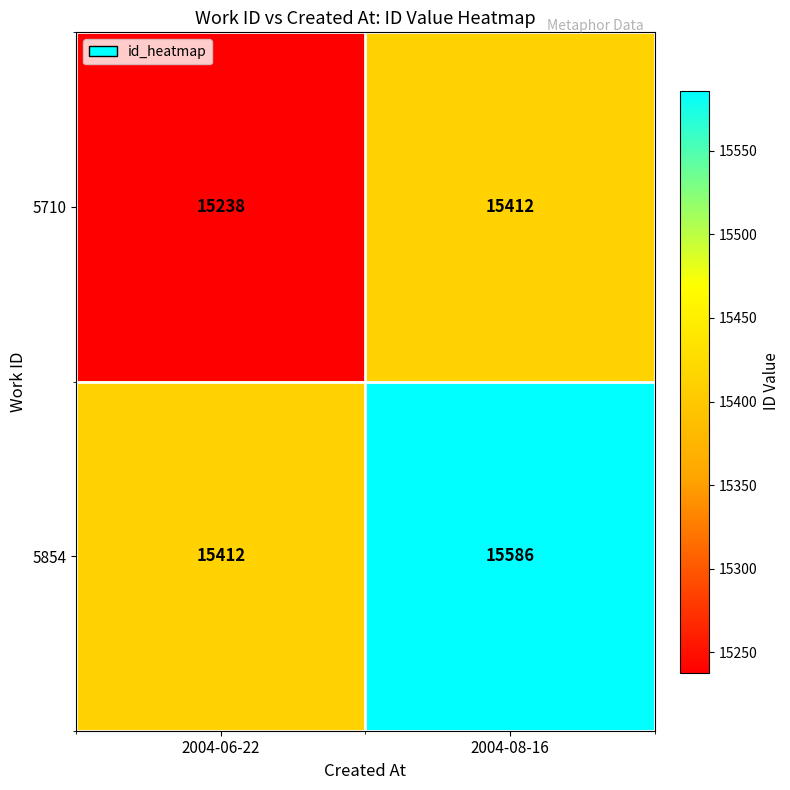

List the series in order of their overall mean, highest first.

5854, 5710